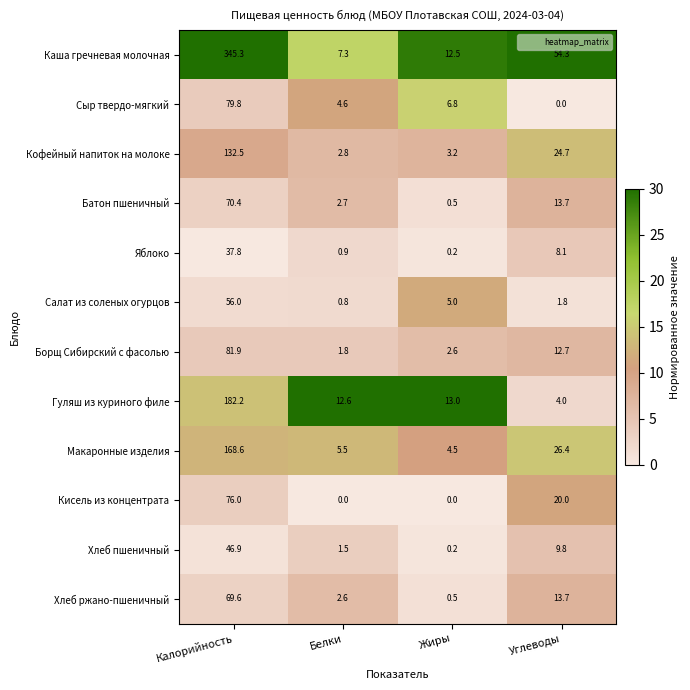

Is it true that Салат из соленых огурцов equals 1.0 at Углеводы?

False